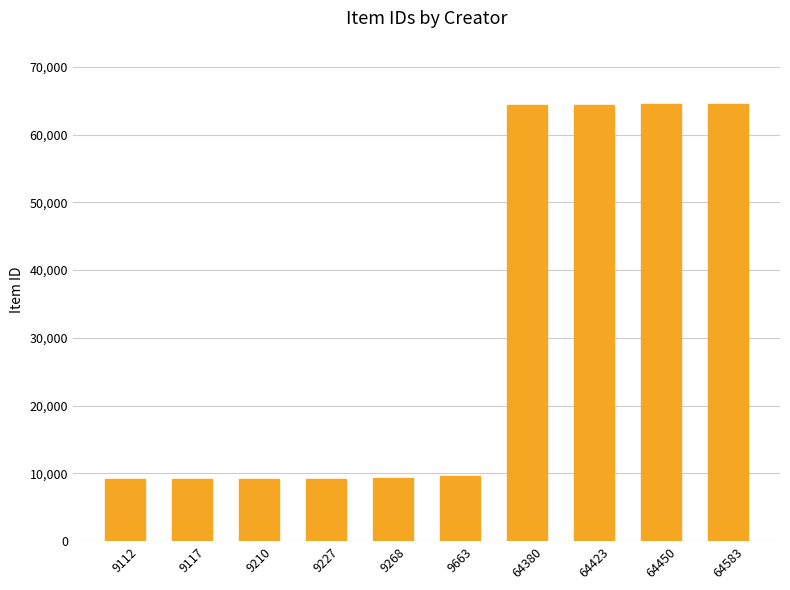

What is the average value?

31343